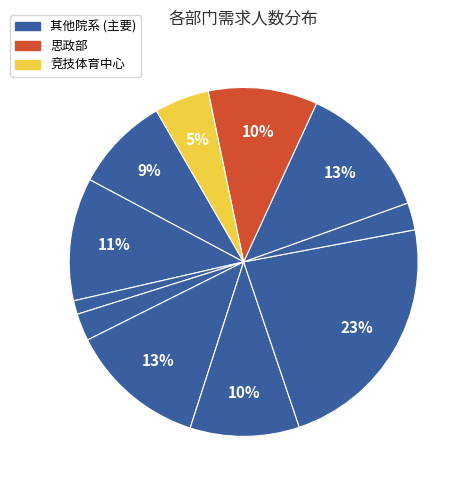

How many slices are in this pie chart?

11